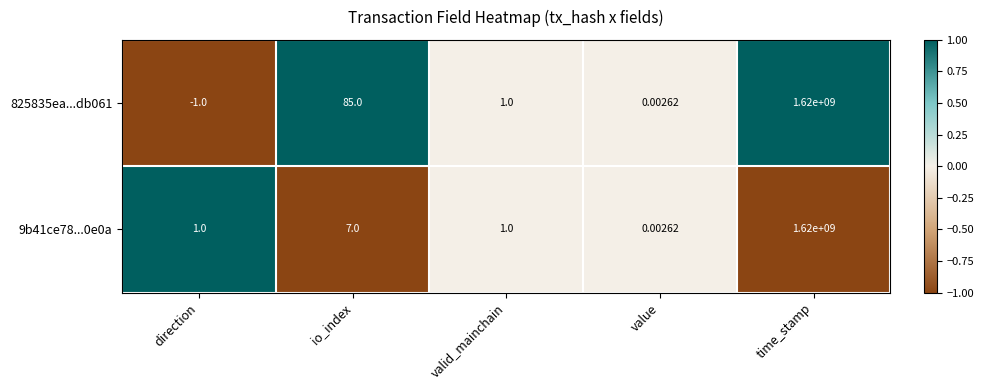

What is the minimum value shown in the chart?

-1.0